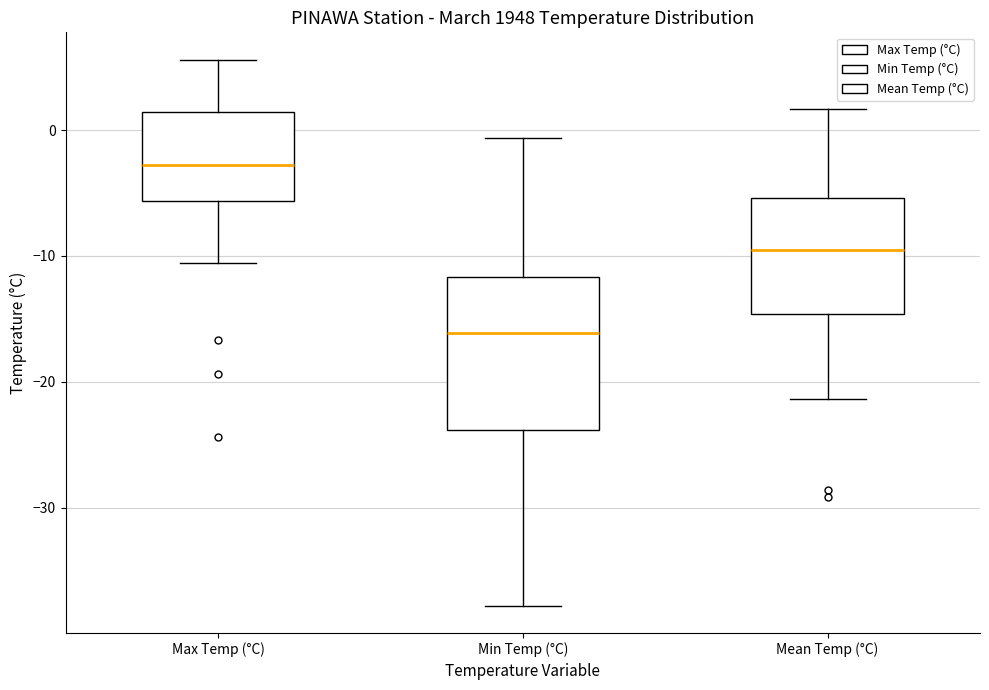

Reading left to right, transcribe this box plot: for each box, give where its median line is, the range the box spans, and where its two whiskers end, as read against the y-axis. The values are not printed on the chart, so give them approximately, as read against the axis.

Max Temp (°C): median -3, box -6 to 1, whiskers -11 to 6
Min Temp (°C): median -16, box -24 to -12, whiskers -38 to -1
Mean Temp (°C): median -9, box -15 to -5, whiskers -21 to 2